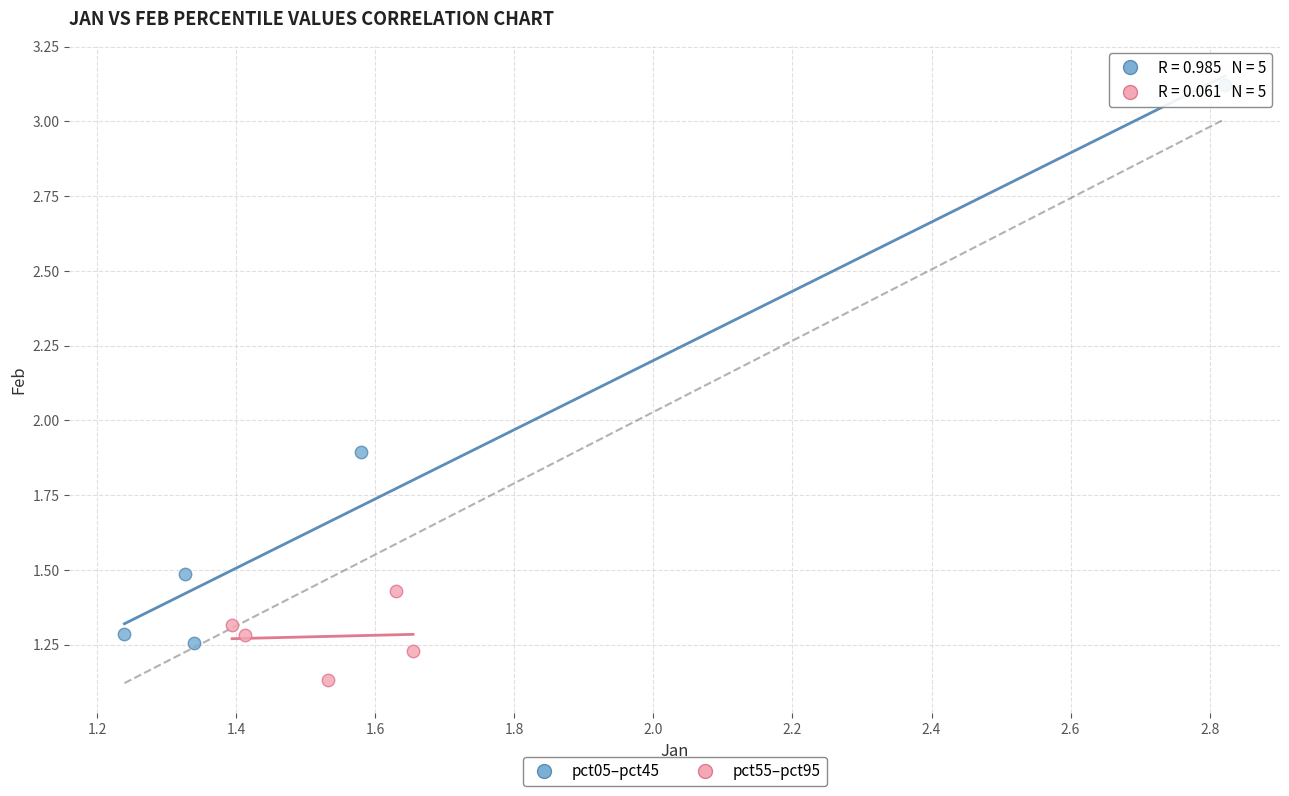

Which series reaches the minimum Y coordinate?

pct55–pct95